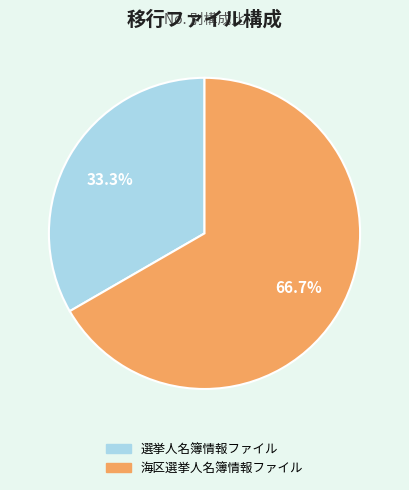

What percentage do 選挙人名簿情報ファイル and 海区選挙人名簿情報ファイル together represent?

100.0%